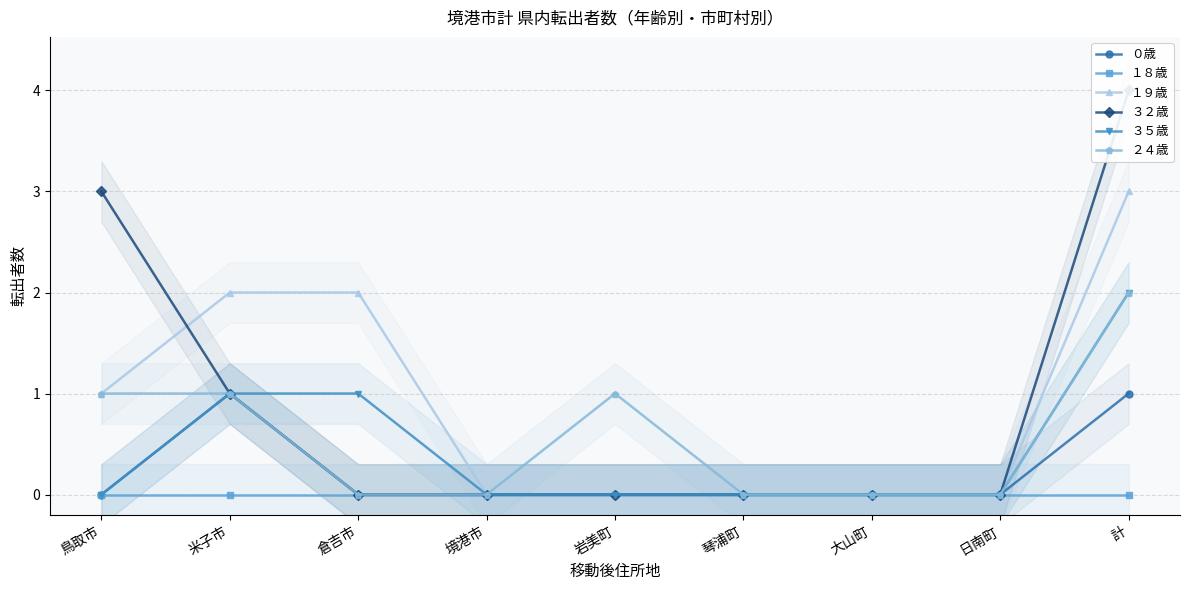

Is it true that １９歳 equals 1 at 米子市?

False